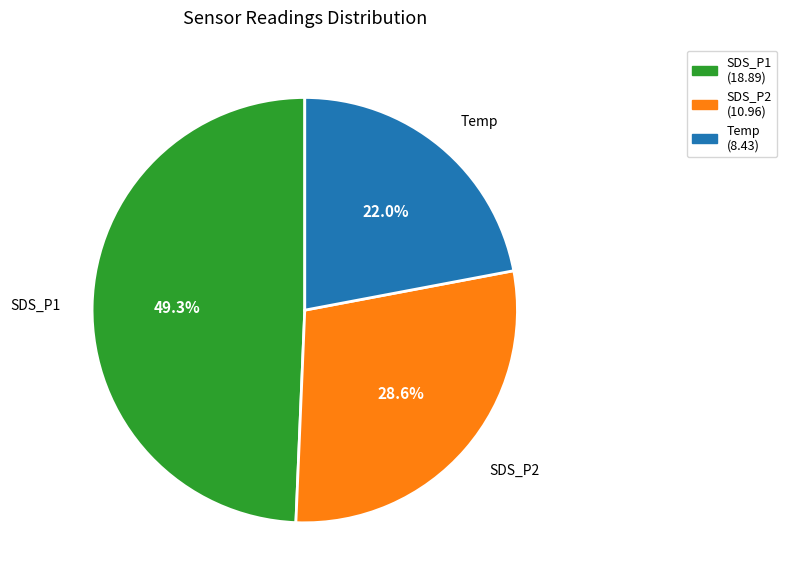

Do Temp (8.43) and SDS_P2 (10.96) together represent more than half of the pie?

Yes